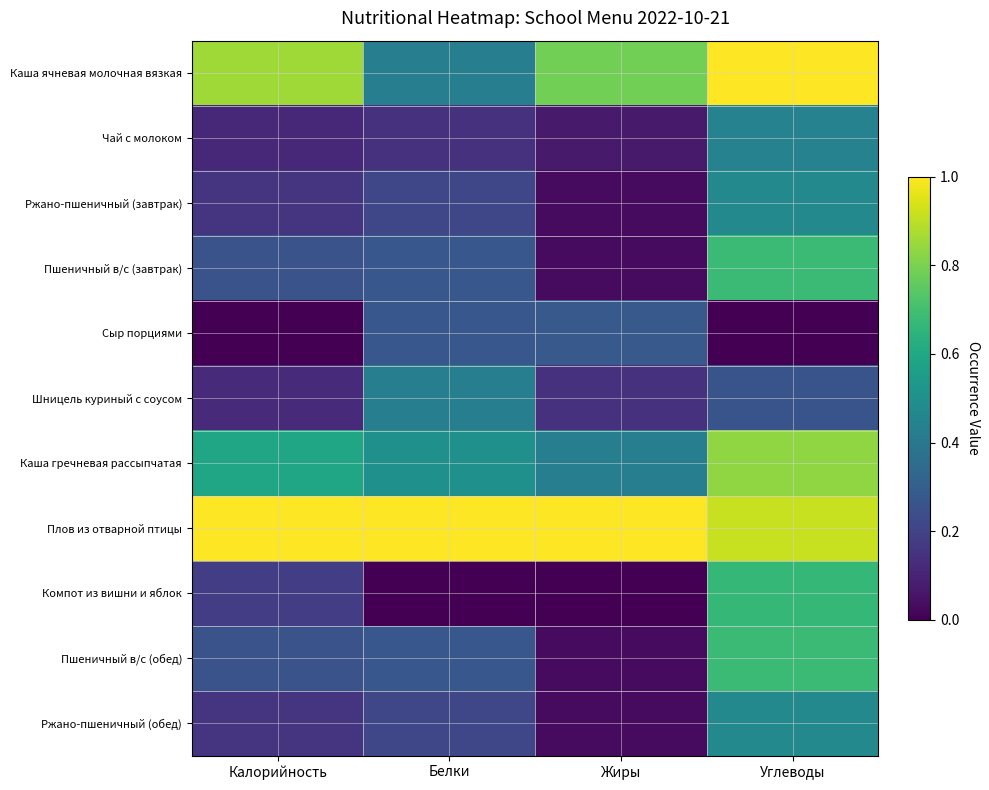

Which category has the highest value across all series?

Углеводы